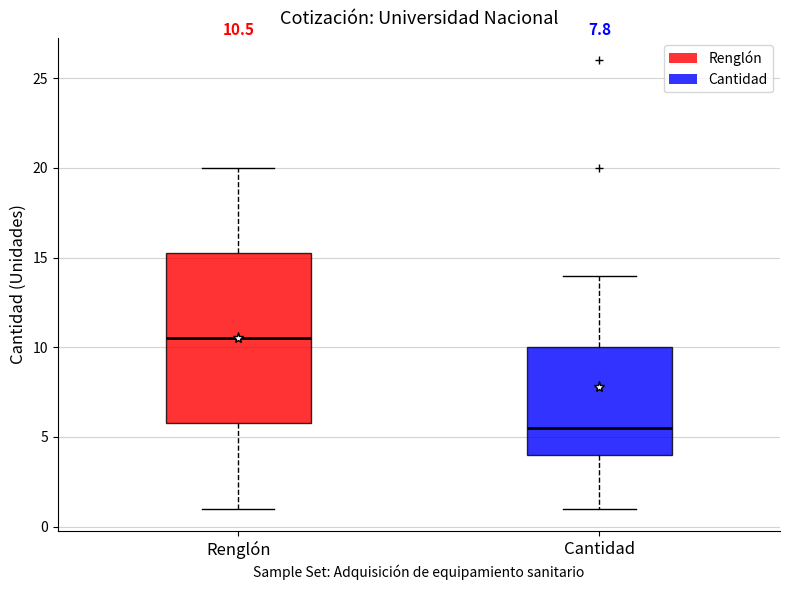

Which box's median line is the lowest?

Cantidad